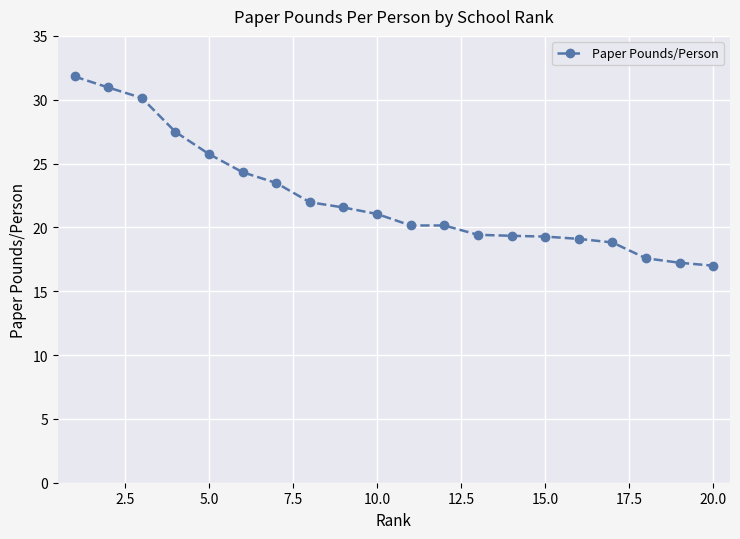

How many series are shown in this chart?

1